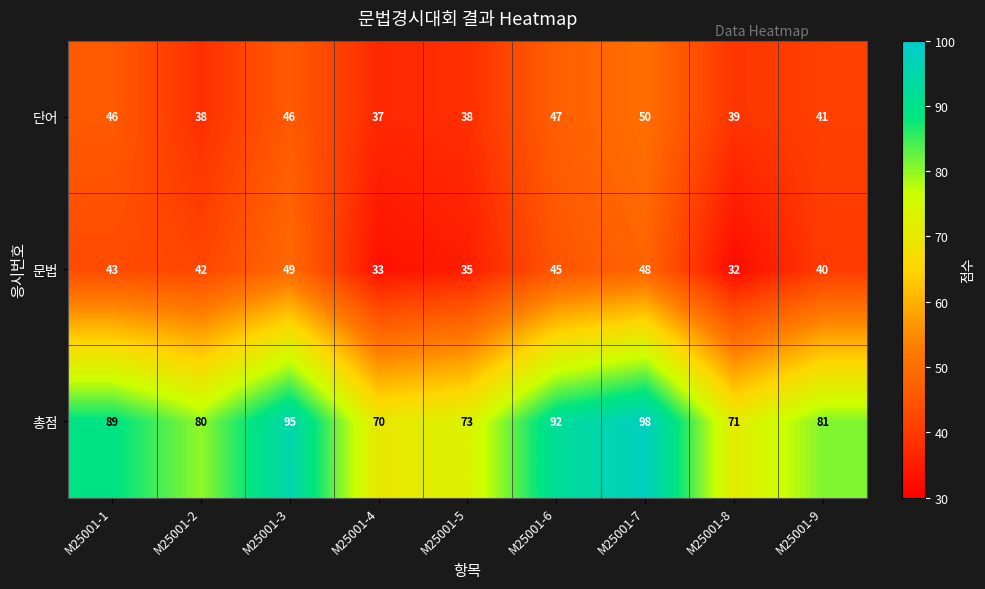

Which series has the largest range (max minus min)?

총점